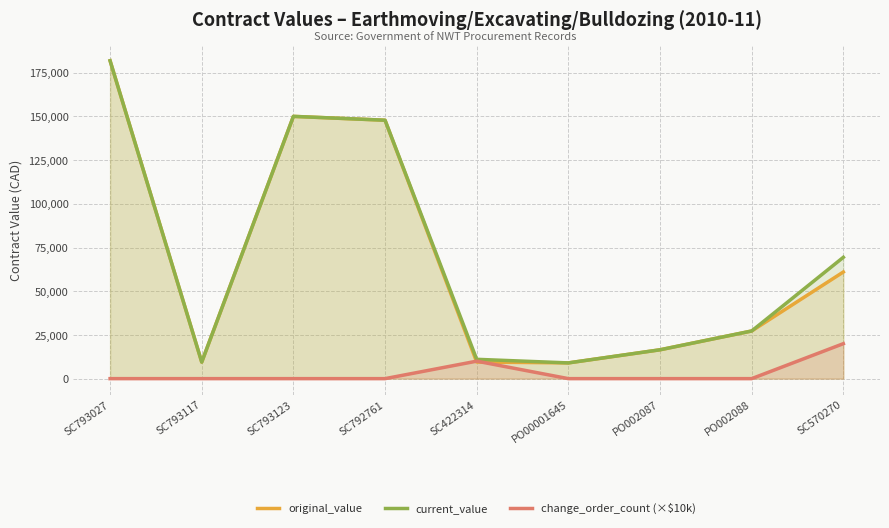

What is the average value of the change_order_count (×$10k) series?

3333.3